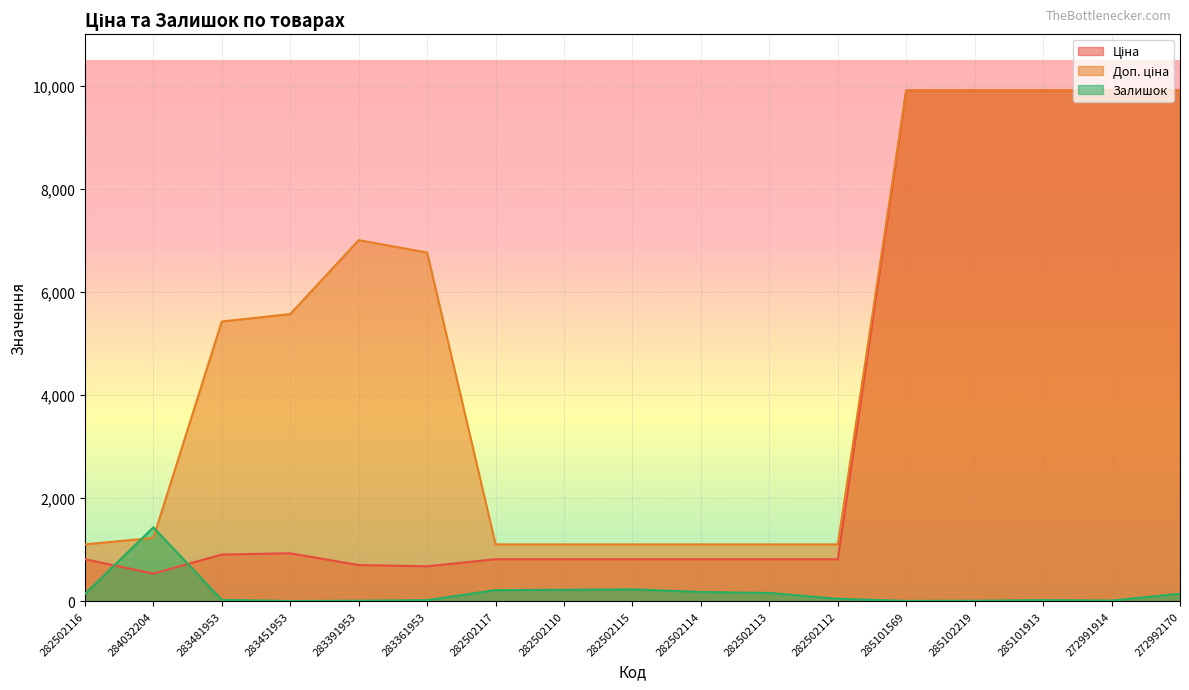

True or false: Доп. ціна has more than 0 interior local peaks.

True